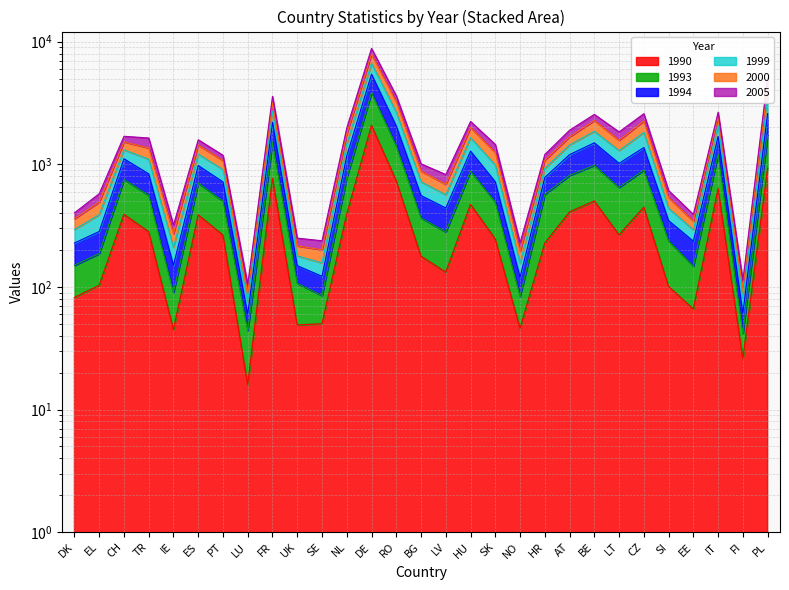

How many interior local valleys does the 1993 series have?

8